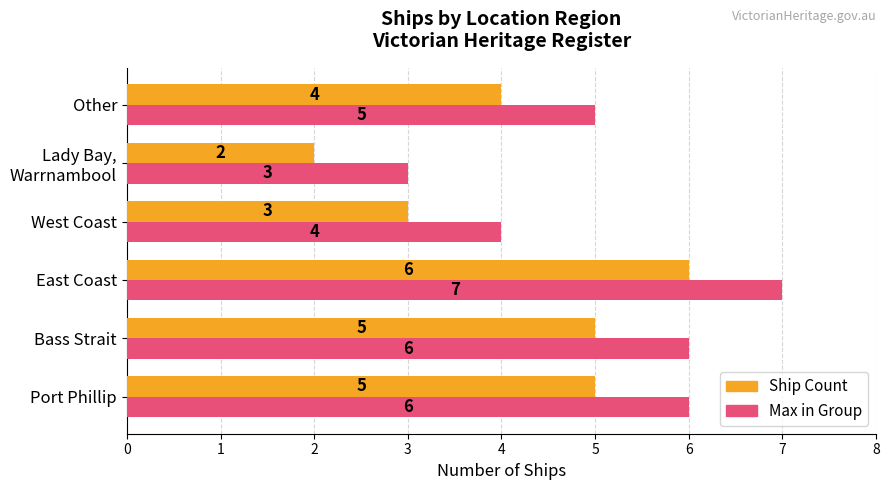

The Max in Group series shows 12 at East Coast. True or false?

False